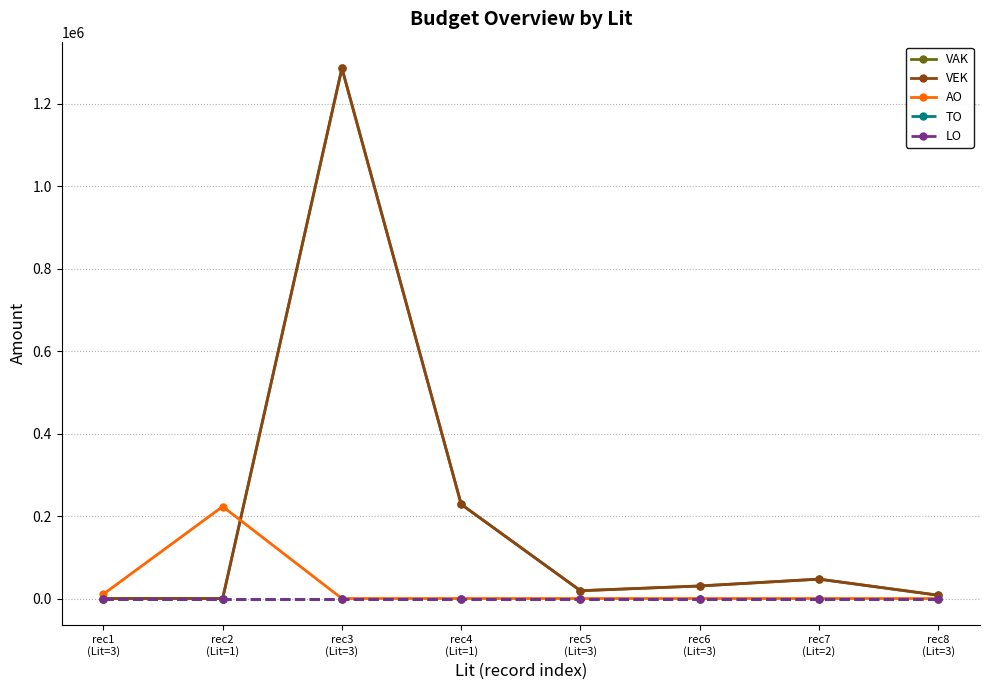

How many lines are shown in the chart?

5